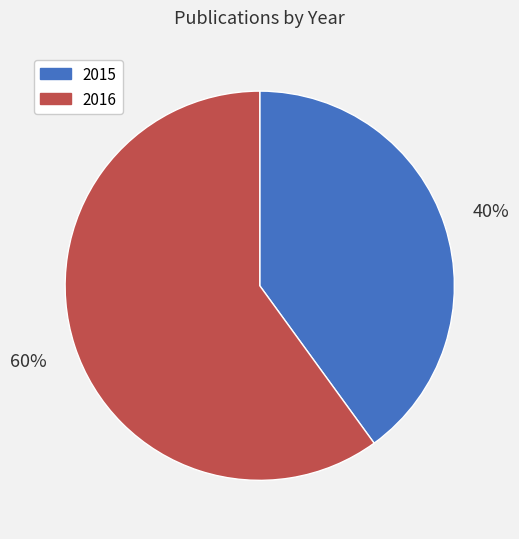

Which slice is the smallest?

2015